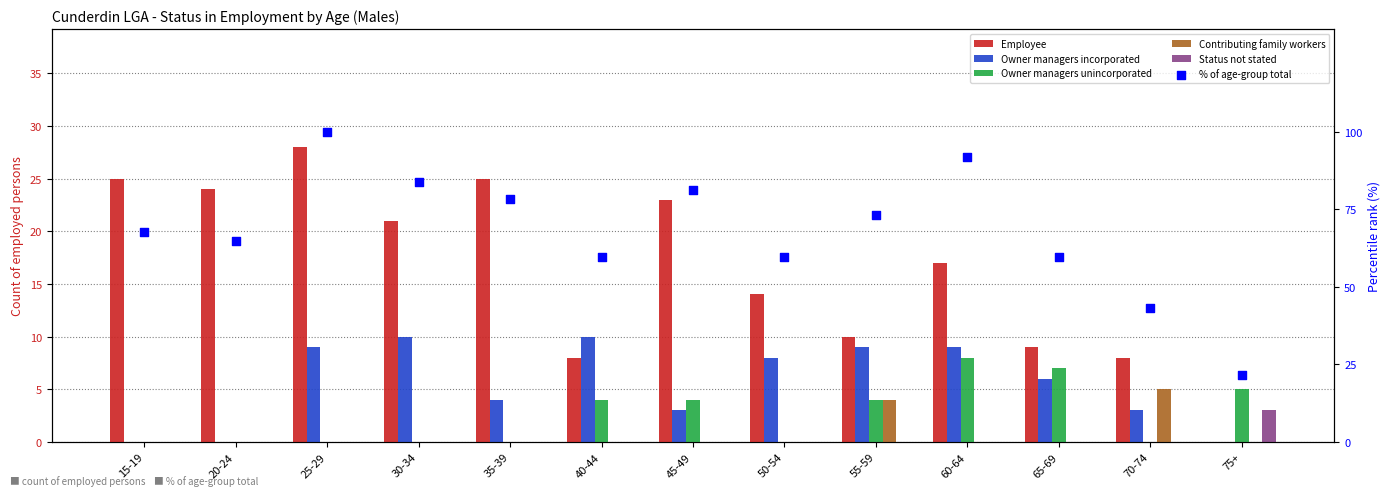

Which series has the widest spread of Y values?

% of age-group total